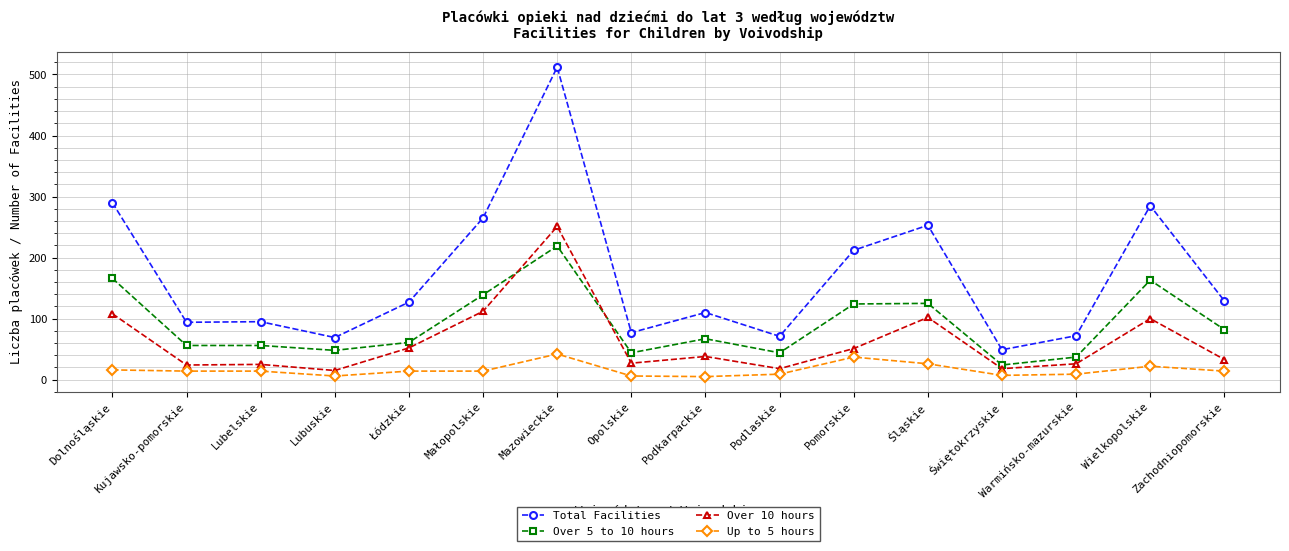

True or false: Over 10 hours and Up to 5 hours intersect in this chart.

False